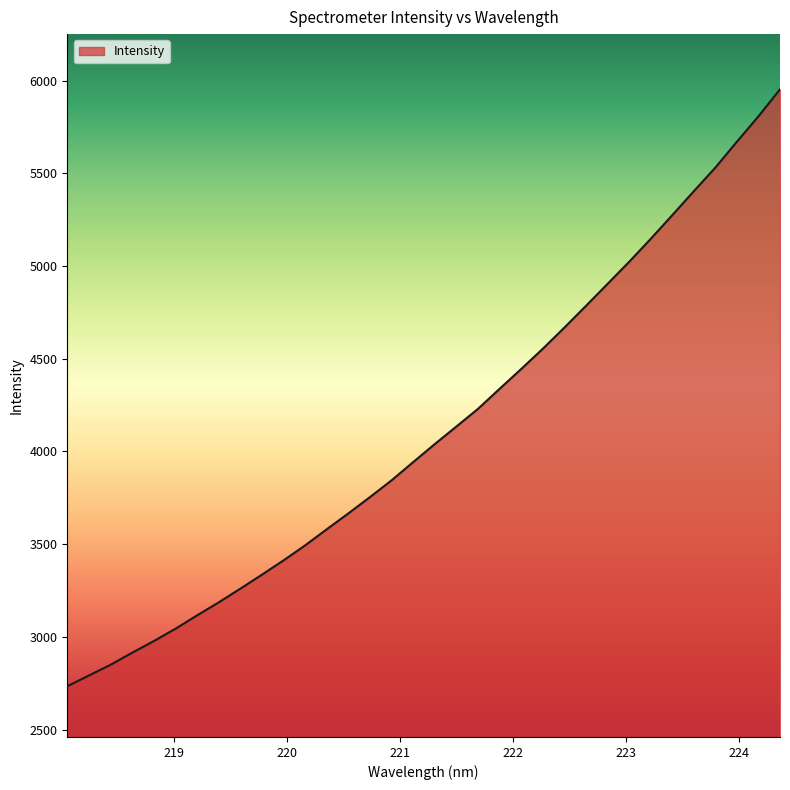

What is the smallest value displayed?

2734.1